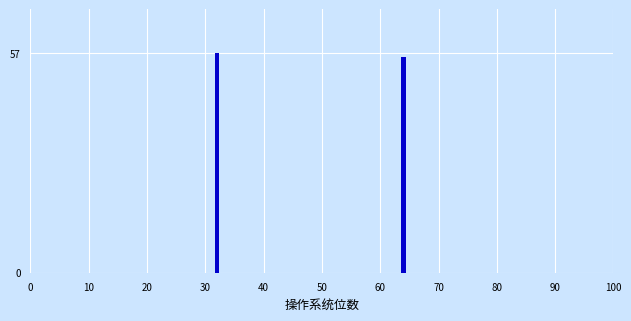

Reading left to right, list all the values displayed in this chart.

57	56